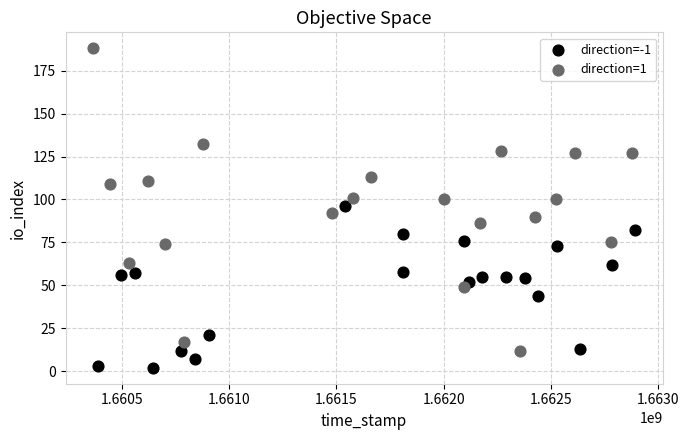

Which series reaches the maximum Y coordinate?

direction=1